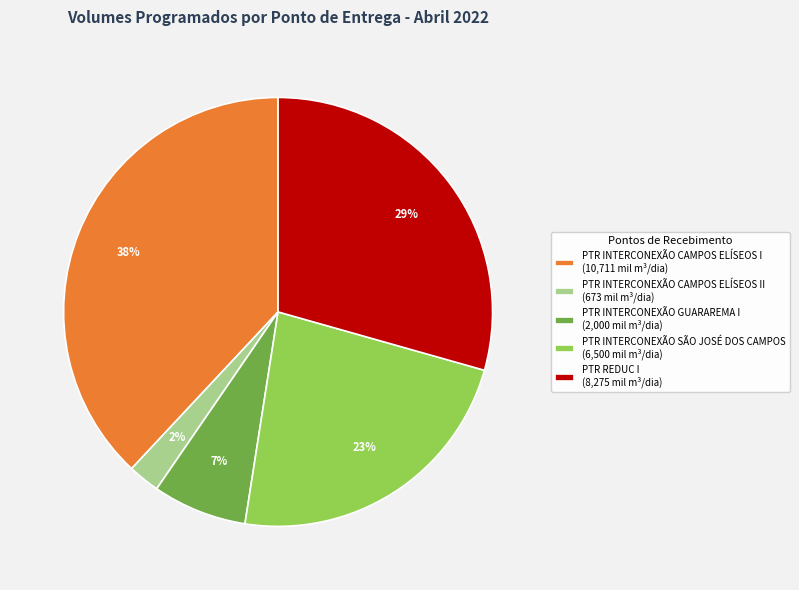

What is the smallest slice in the pie chart?

PTR INTERCONEXÃO CAMPOS ELÍSEOS II (673 mil m³/dia)